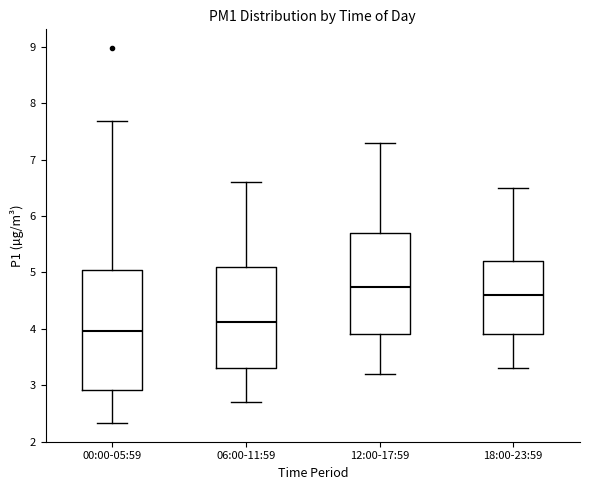

Which box's median line is the highest?

12:00-17:59